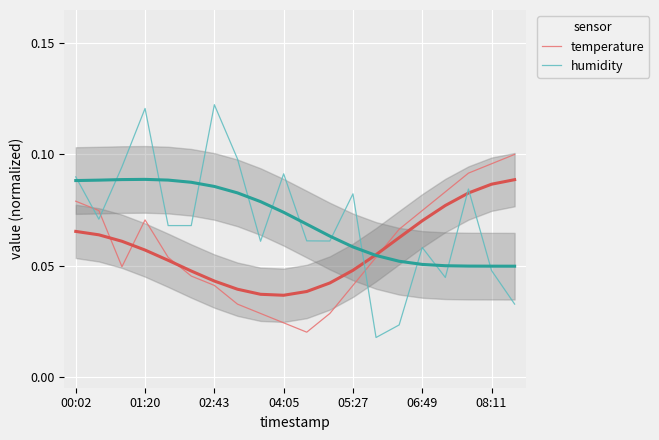

What are all the series names shown in the legend?

temperature, humidity